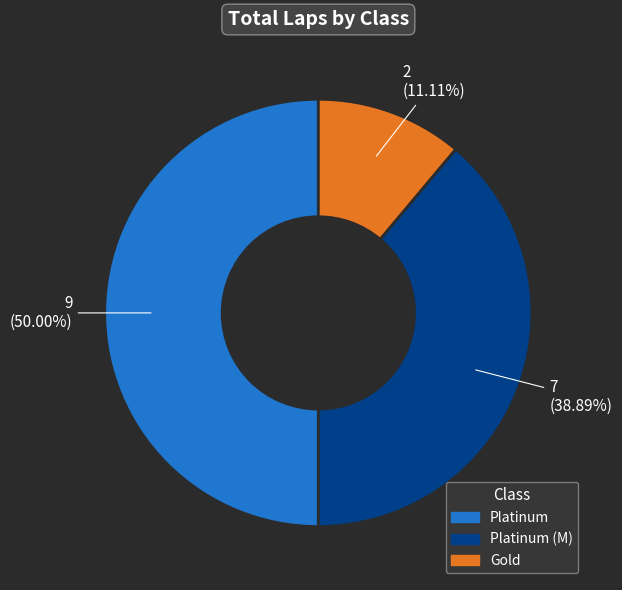

To the nearest percent, what is the difference between the Platinum and Platinum (M) slice percentages?

11%